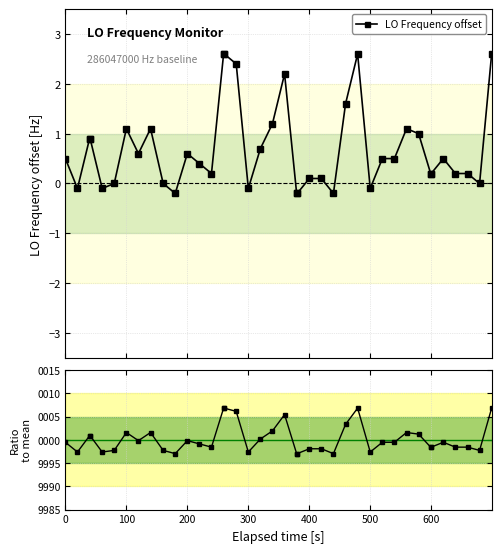

How many intersections are there between Ratio to mean and LO Frequency offset?

13